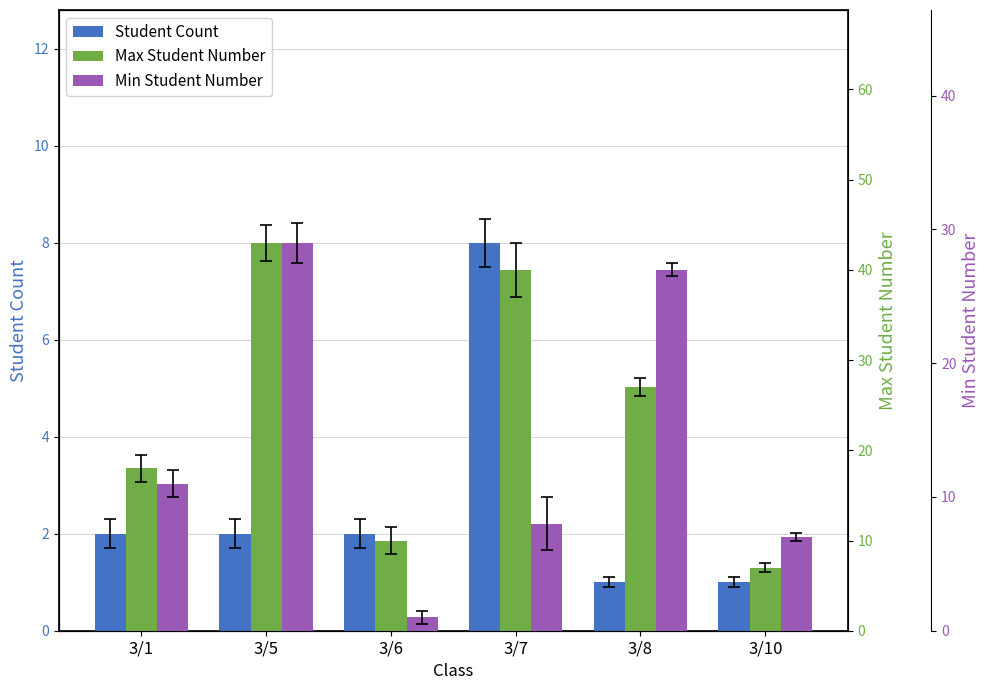

What are all the series names shown in the legend?

Student Count, Max Student Number, Min Student Number